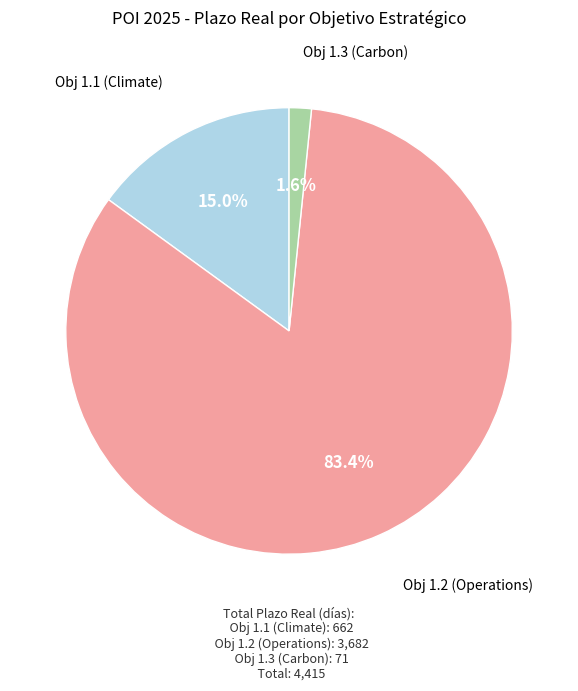

What portion of the pie excludes Obj 1.3 (Carbon)?

98.4%